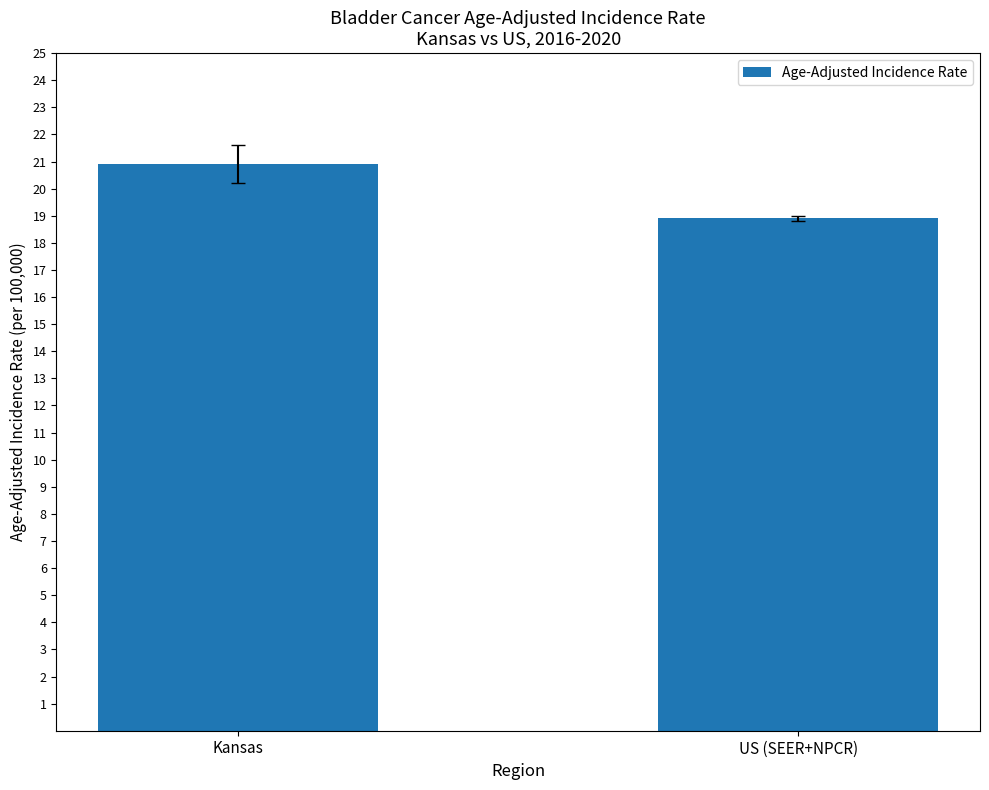

What is the greatest value displayed?

20.9